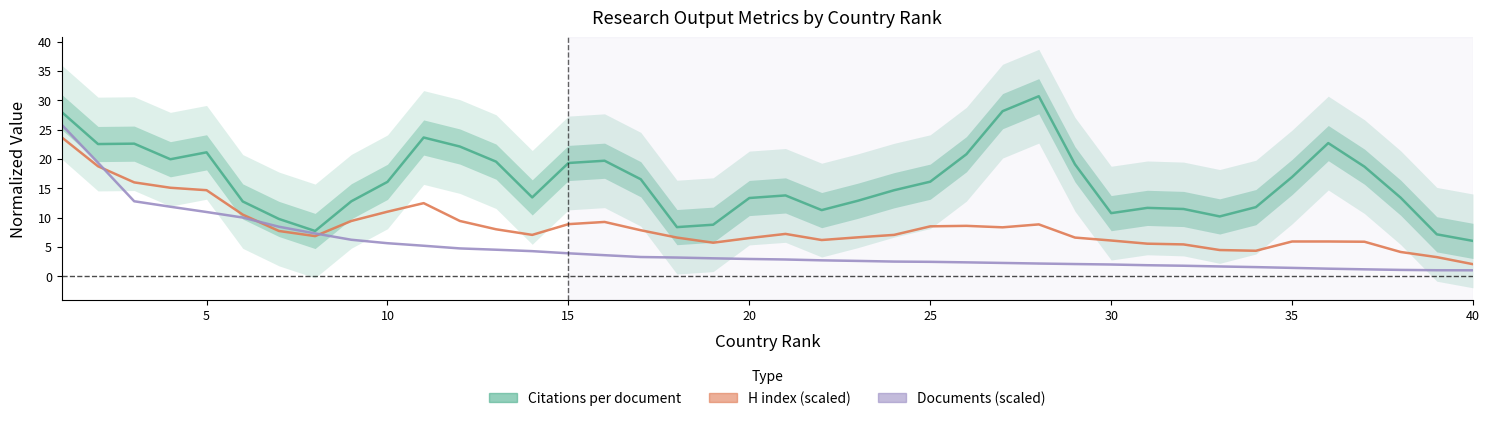

List the series in order of their overall mean, highest first.

Citations per document, H index, Documents